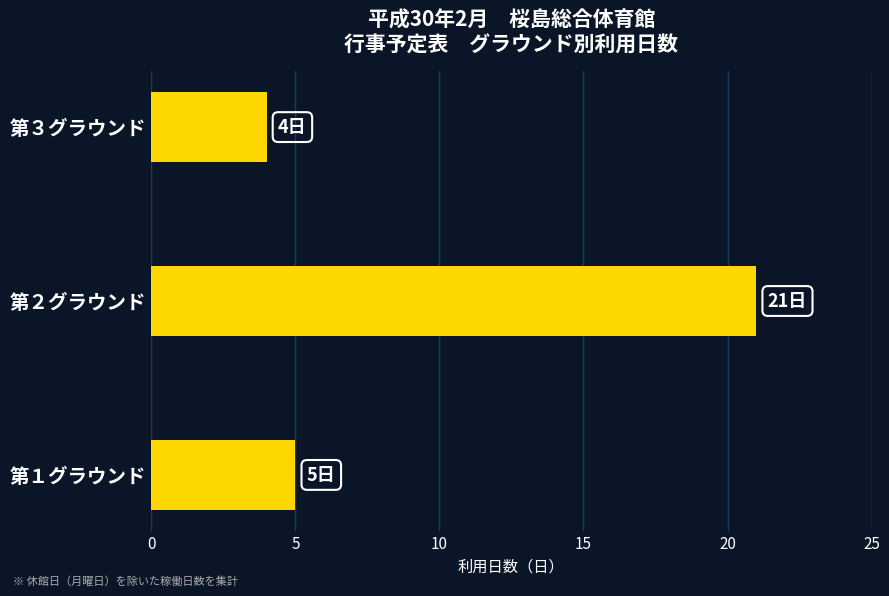

How many categories are shown in the chart?

3